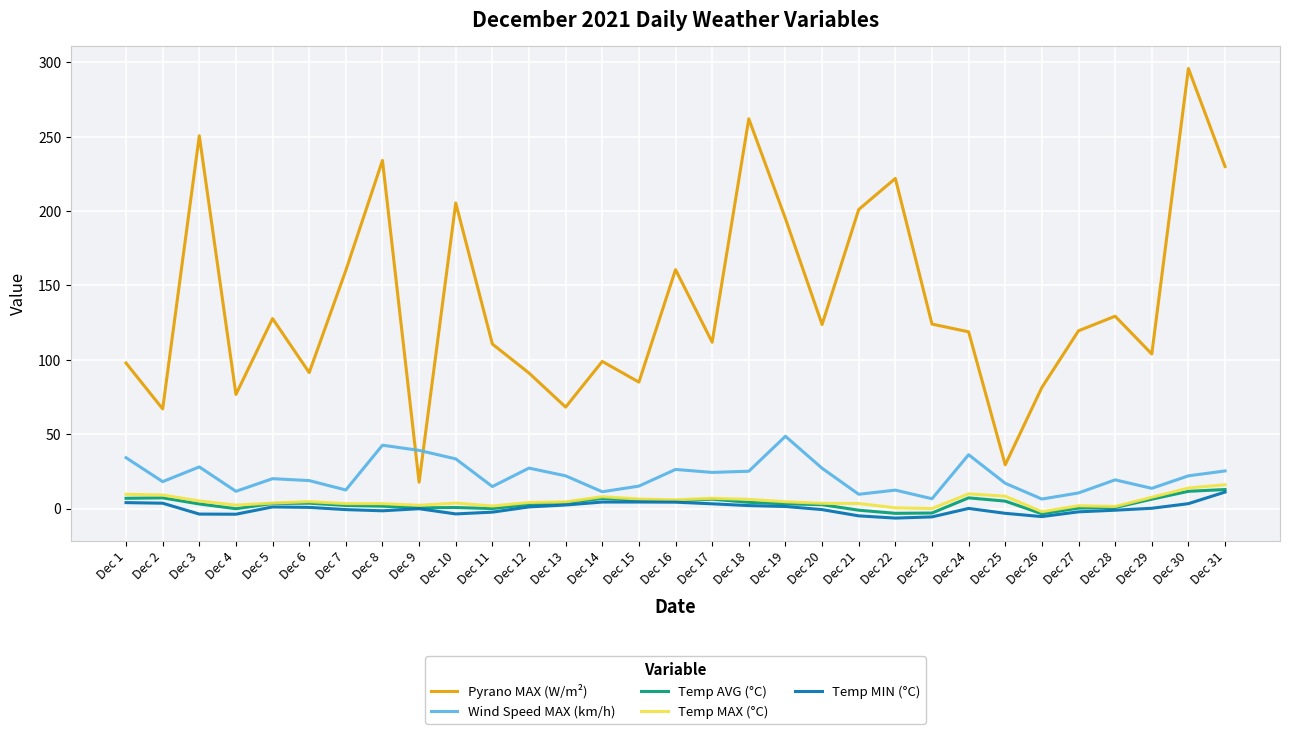

Between Dec 4 and Dec 27, which series saw the biggest shift?

Pyrano MAX (W/m²)